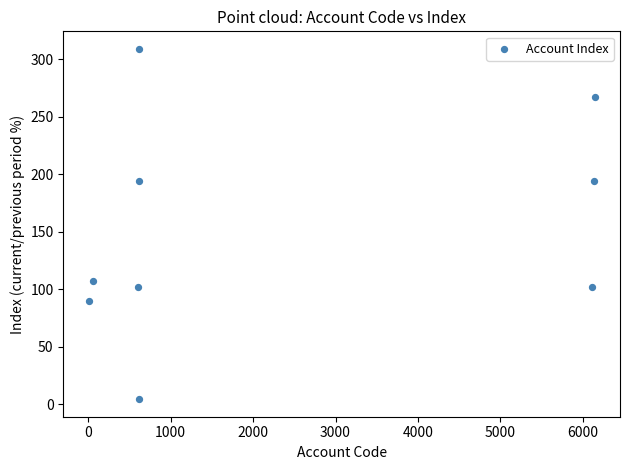

What is the range of X values (max minus min)?

6136.0